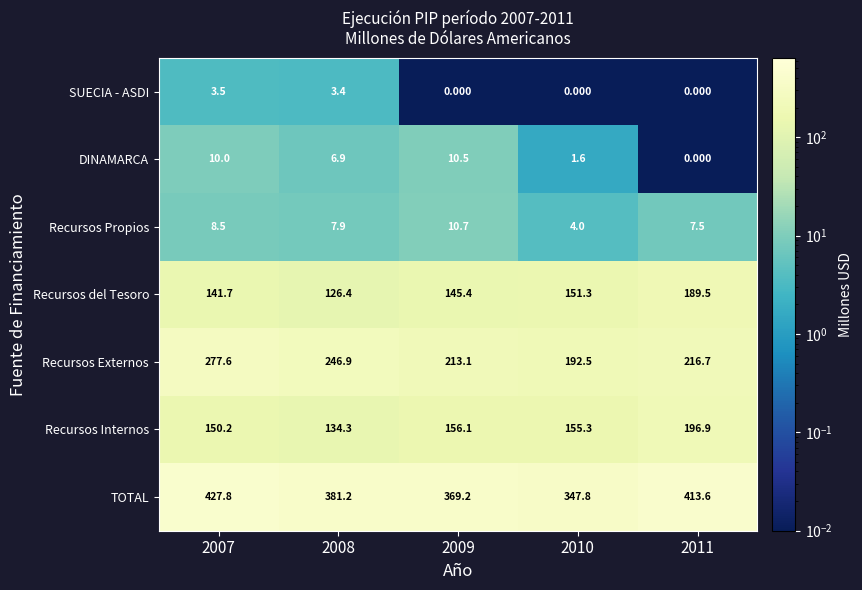

At 2010, list the series in order from largest to smallest.

TOTAL, Recursos Externos, Recursos Internos, Recursos del Tesoro, Recursos Propios, DINAMARCA, SUECIA - ASDI